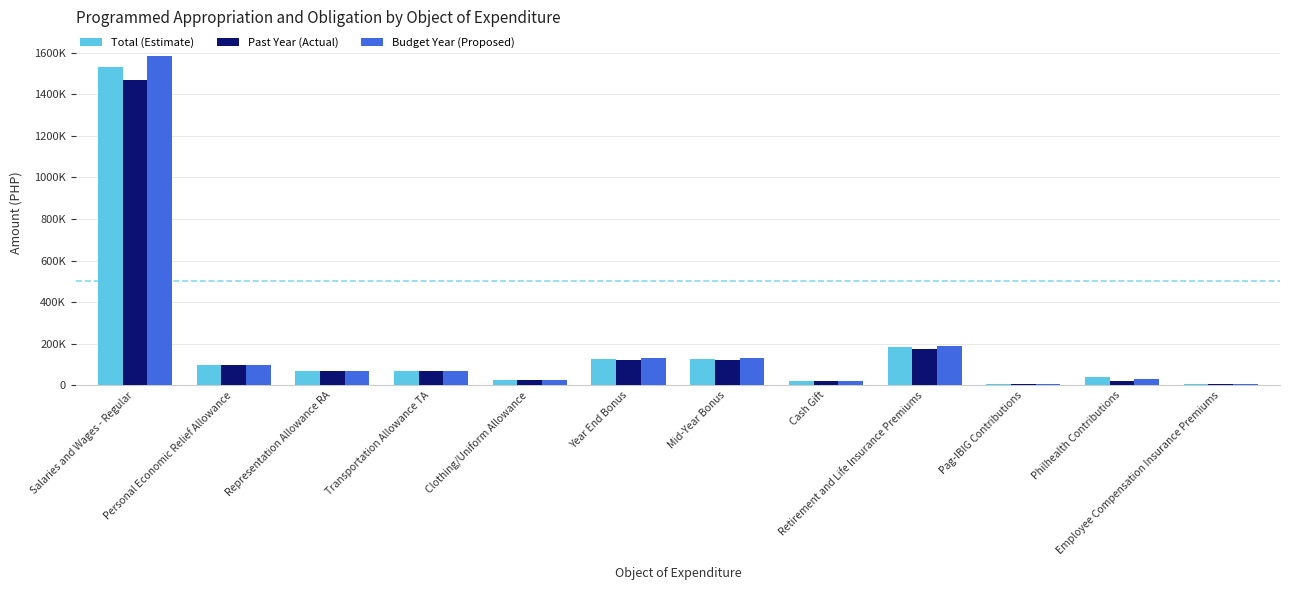

Which series has the largest range (max minus min)?

Budget Year (Proposed)